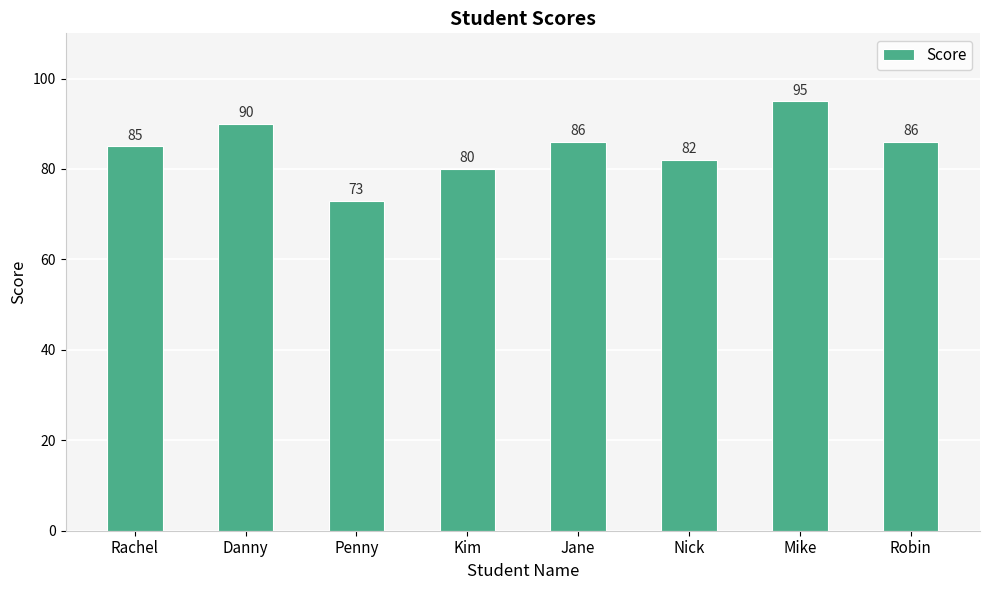

Where does the data first go above 86?

Danny